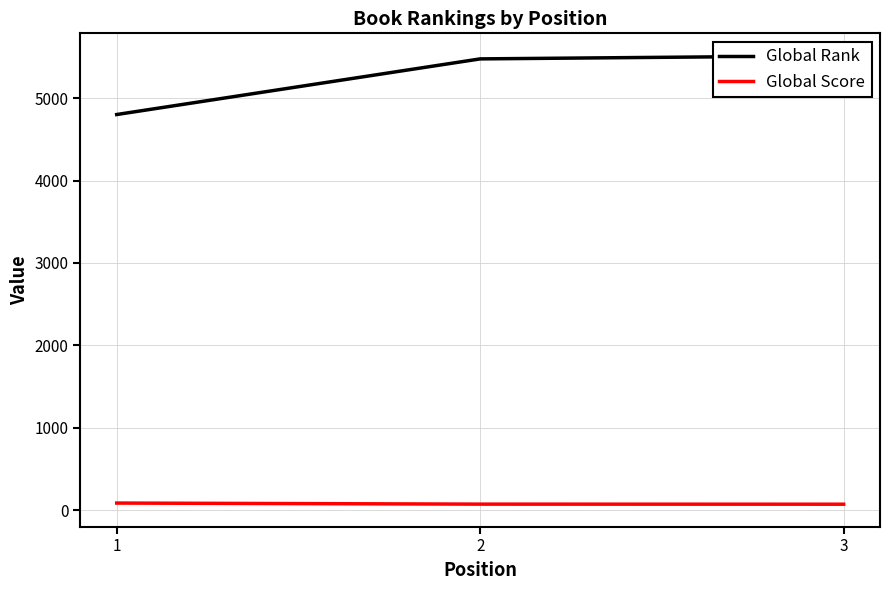

What is the spread (max minus min) of values at 3?

5441